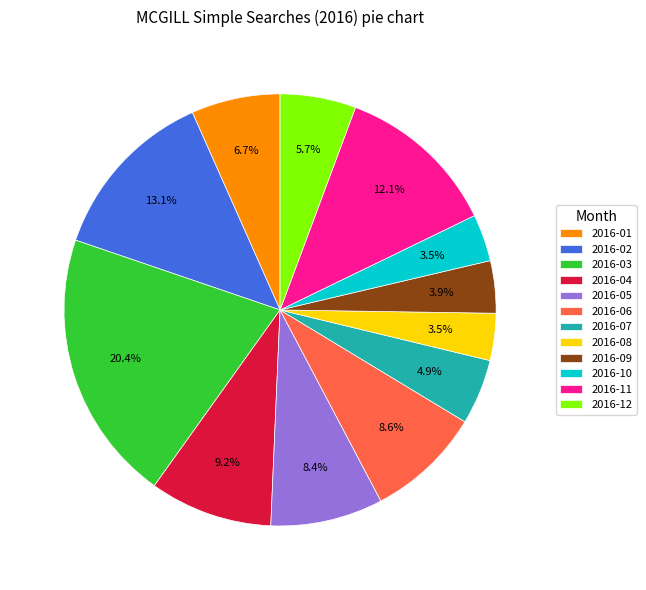

How many slices are in this pie chart?

12